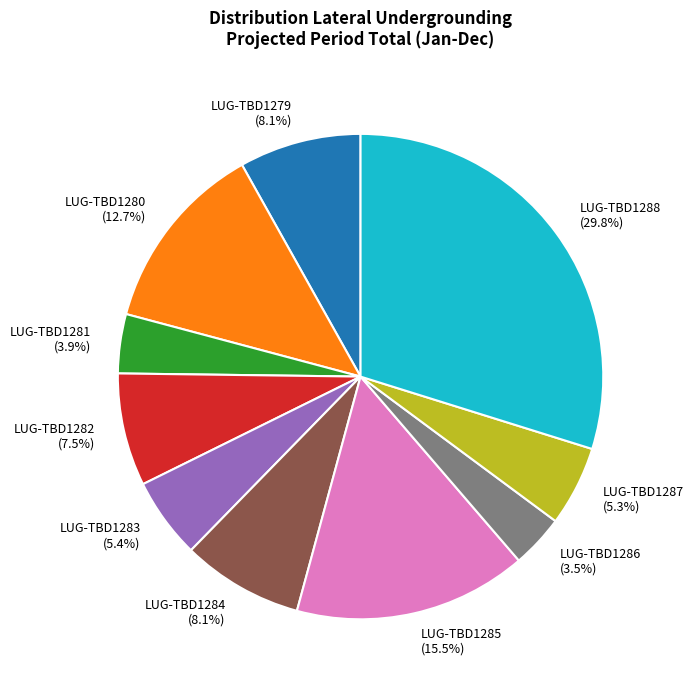

To the nearest percent, what is the difference between the LUG-TBD1283 and LUG-TBD1285 slice percentages?

10%